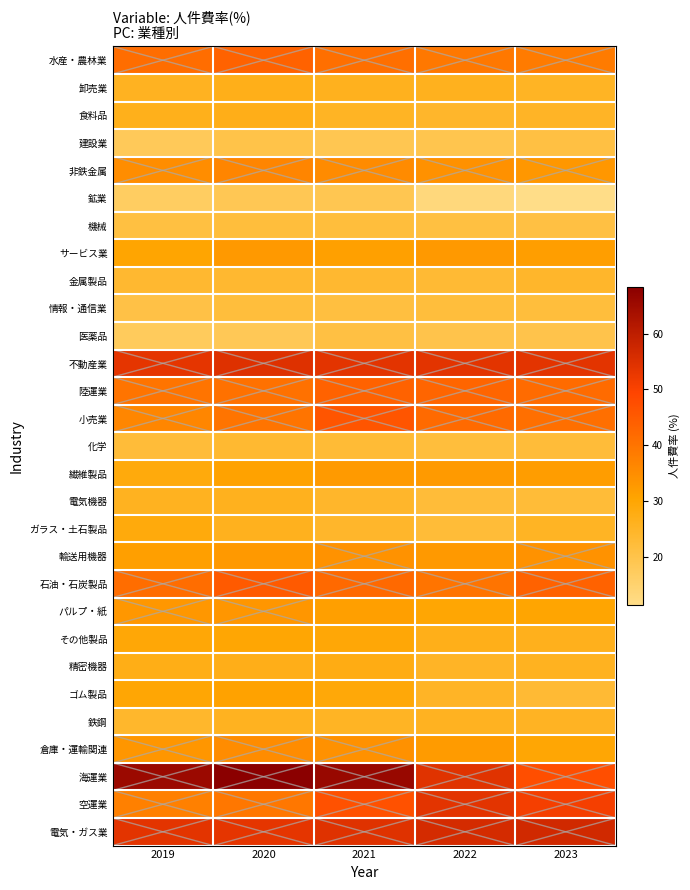

Rank the series at 2022 from lowest to highest value.

鉱業, 建設業, 医薬品, 機械, 化学, 情報・通信業, 電気機器, ガラス・土石製品, 金属製品, 食料品, ゴム製品, 精密機器, 鉄鋼, 卸売業, その他製品, パルプ・紙, 倉庫・運輸関連, 繊維製品, サービス業, 輸送用機器, 非鉄金属, 水産・農林業, 石油・石炭製品, 小売業, 陸運業, 不動産業, 空運業, 海運業, 電気・ガス業